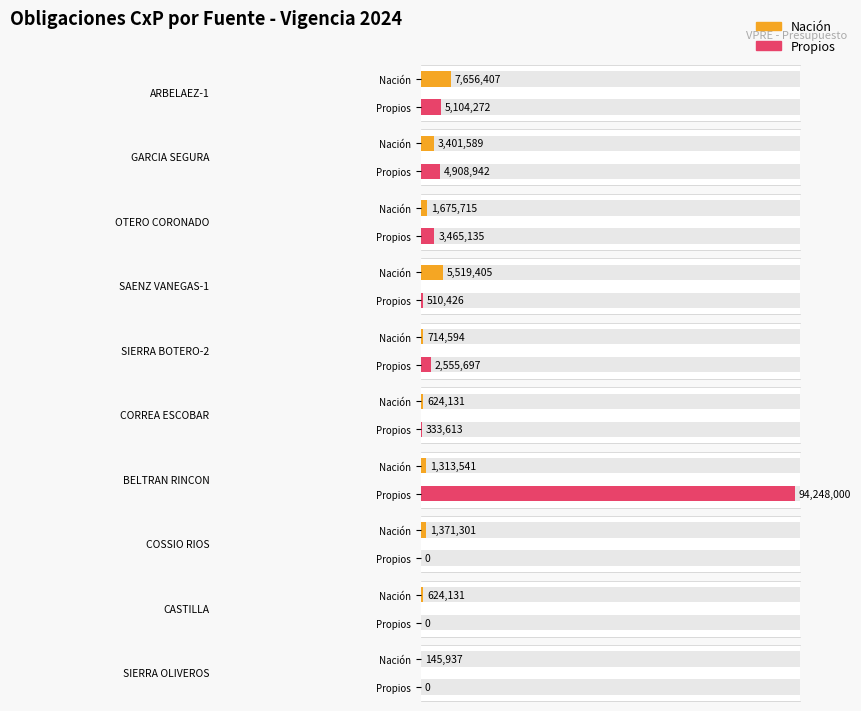

Between ARBELAEZ-1 and SIERRA OLIVEROS, which series saw the biggest shift?

Nación